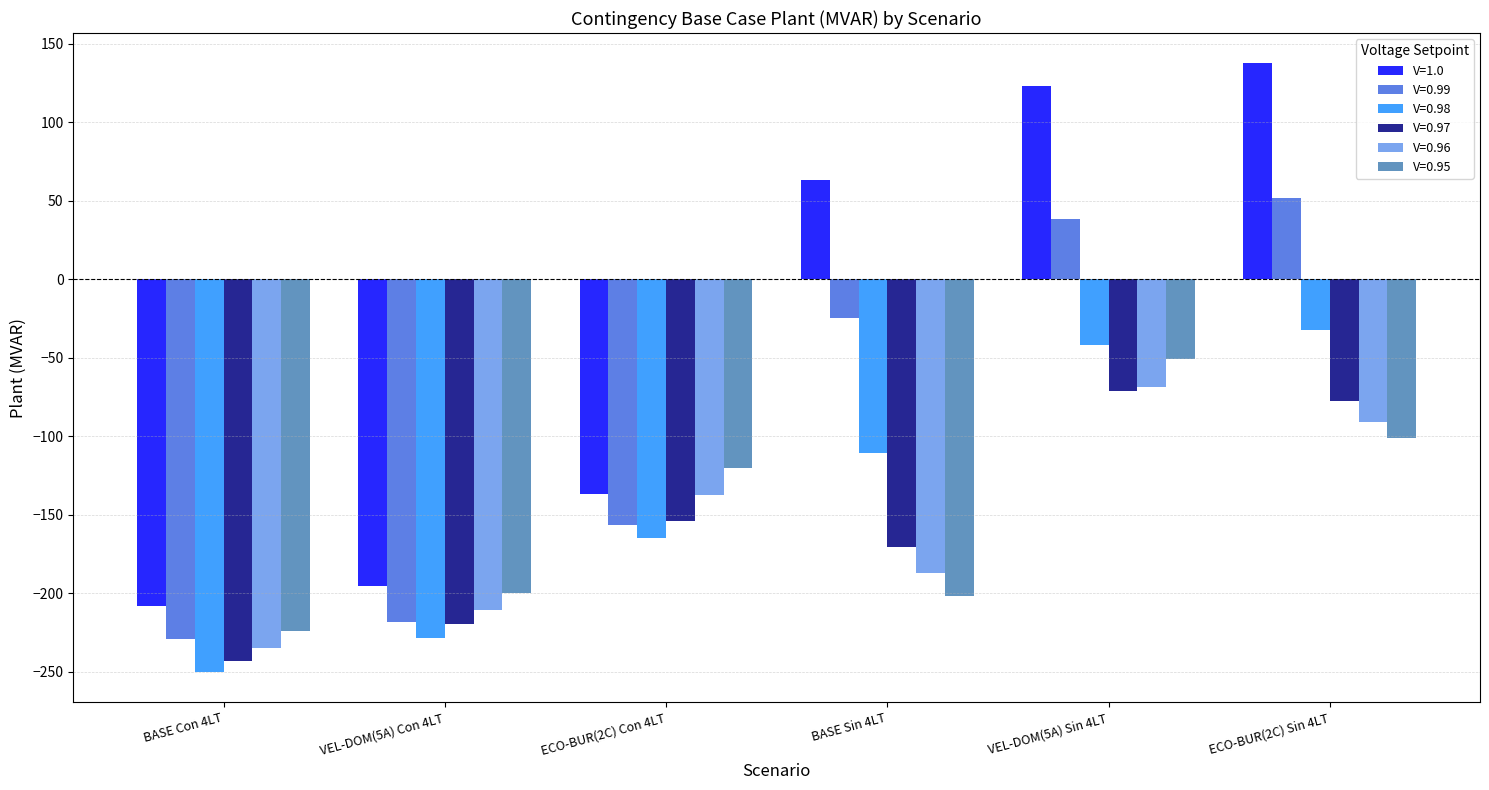

What is the average value of the V=0.98 series?

-138.0